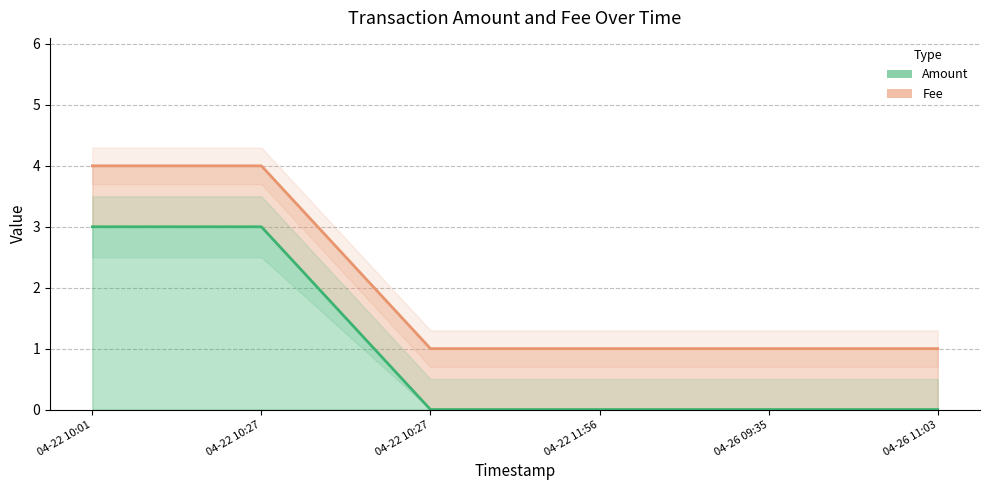

Is it true that Amount equals 0 at 04-22 10:27?

True